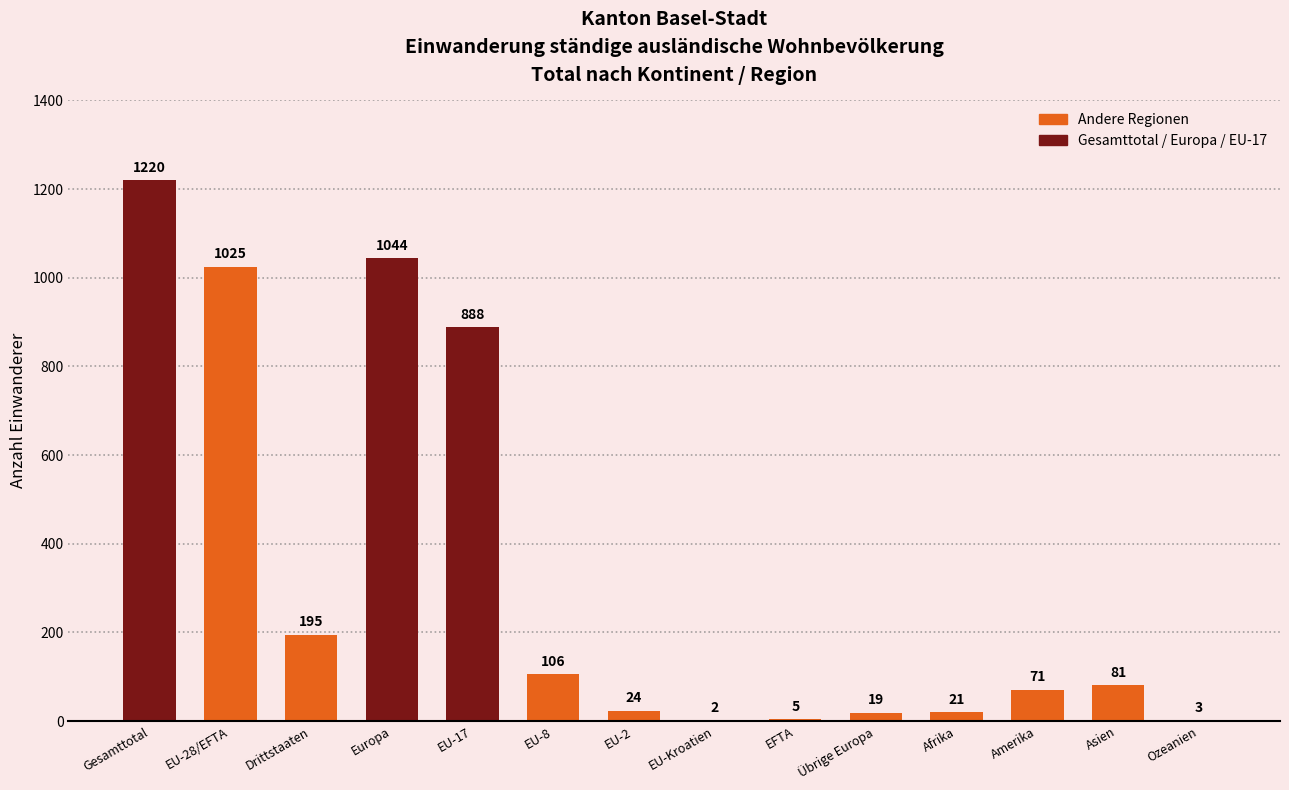

At which category does the chart reach its peak across all series?

Gesamttotal